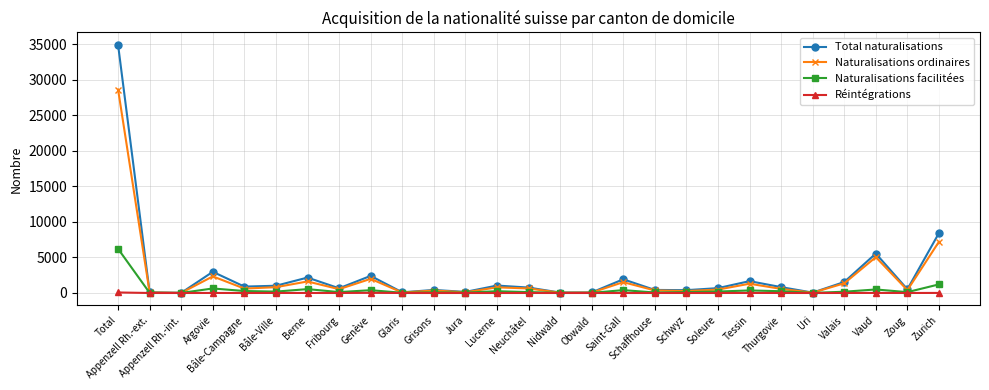

What is the difference between the highest and lowest values at Obwald?

76